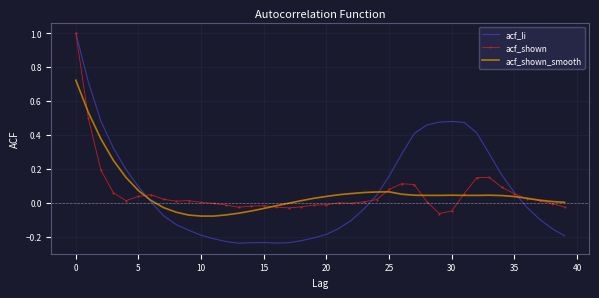

Which series has the largest range (max minus min)?

acf_li